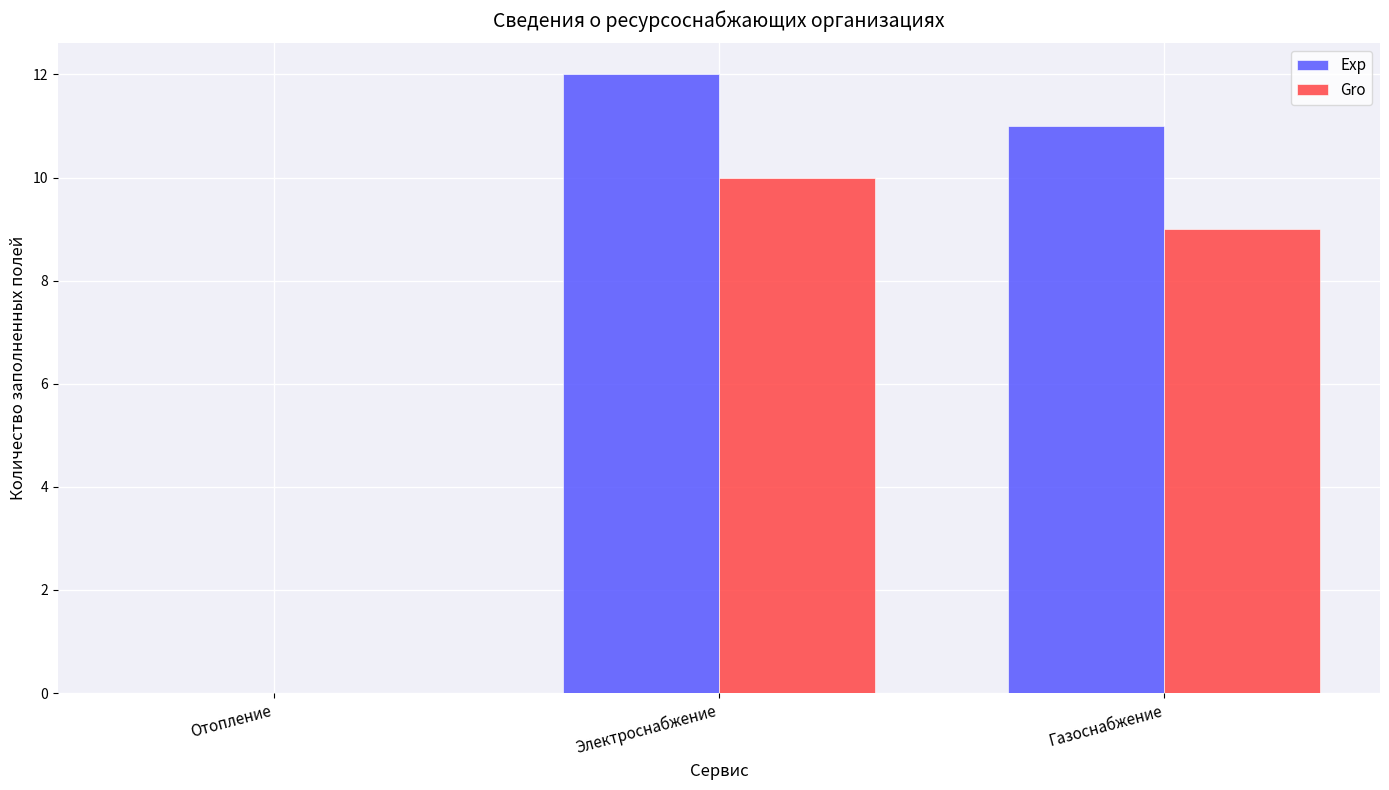

At which label is Gro closest to 5?

Газоснабжение